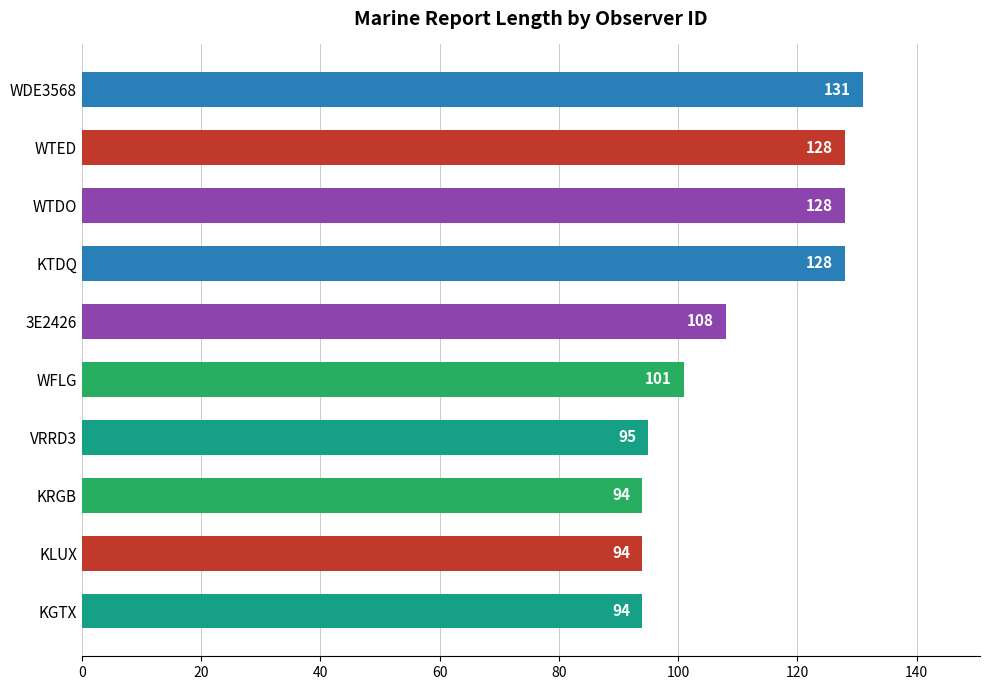

What is the ratio of the value at KRGB to the value at 3E2426?

0.9